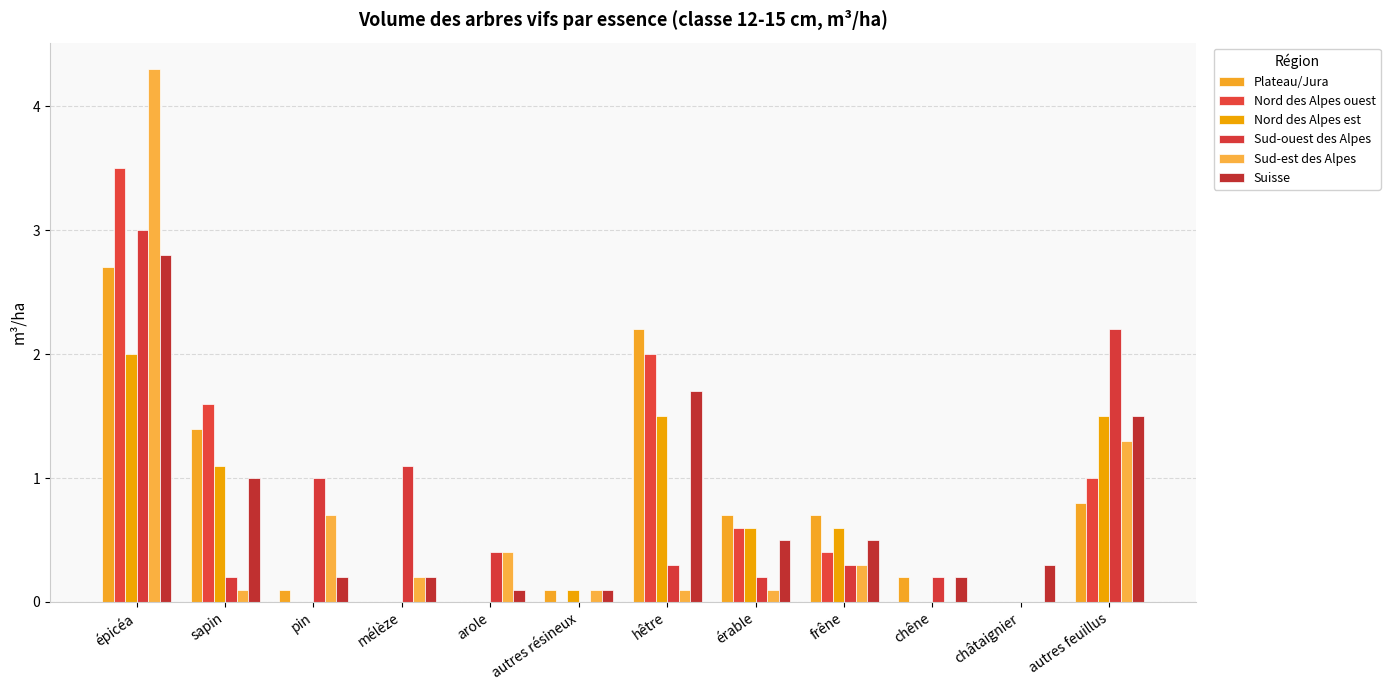

Reading left to right, list all the values displayed in this chart.

Plateau/Jura: 2.7	1.4	0.1	0.0	0.0	0.1	2.2	0.7	0.7	0.2	0.0	0.8
Nord des Alpes ouest: 3.5	1.6	0.0	0.0	0.0	0.0	2.0	0.6	0.4	0.0	0.0	1.0
Nord des Alpes est: 2.0	1.1	0.0	0.0	0.0	0.1	1.5	0.6	0.6	0.0	0.0	1.5
Sud-ouest des Alpes: 3.0	0.2	1.0	1.1	0.4	0.0	0.3	0.2	0.3	0.2	0.0	2.2
Sud-est des Alpes: 4.3	0.1	0.7	0.2	0.4	0.1	0.1	0.1	0.3	0.0	0.0	1.3
Suisse: 2.8	1.0	0.2	0.2	0.1	0.1	1.7	0.5	0.5	0.2	0.3	1.5